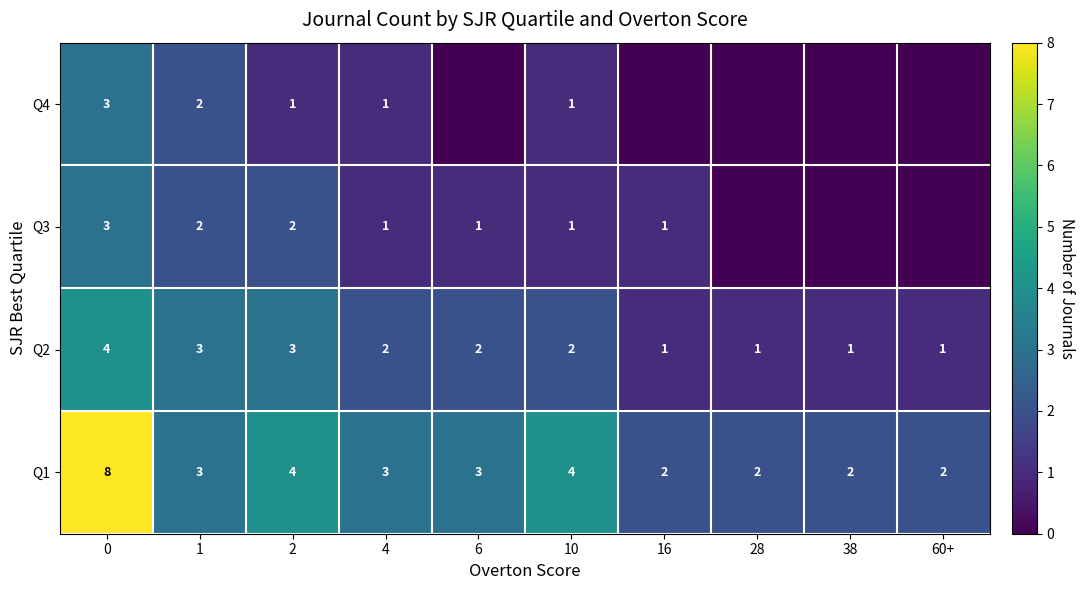

Count the Q2 values in the range 1 to 3.

9